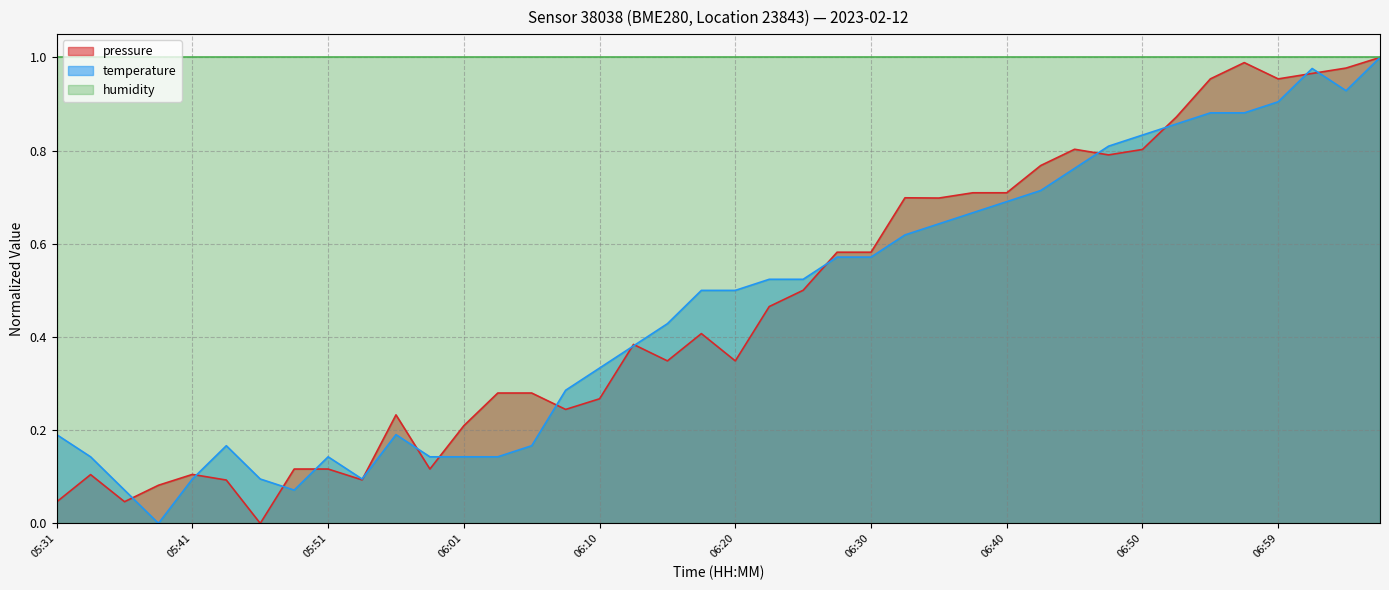

The temperature series shows 1.3 at 06:54. True or false?

False